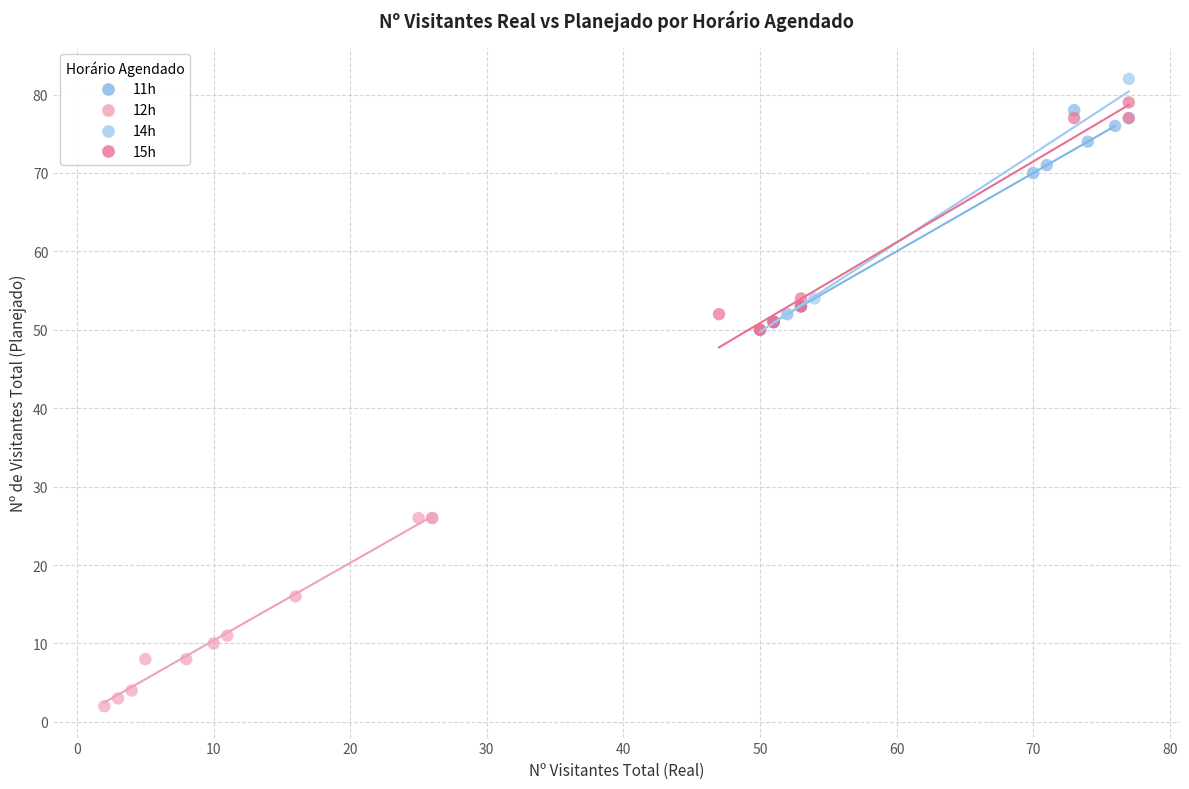

Which series has the widest spread of Y values?

14h